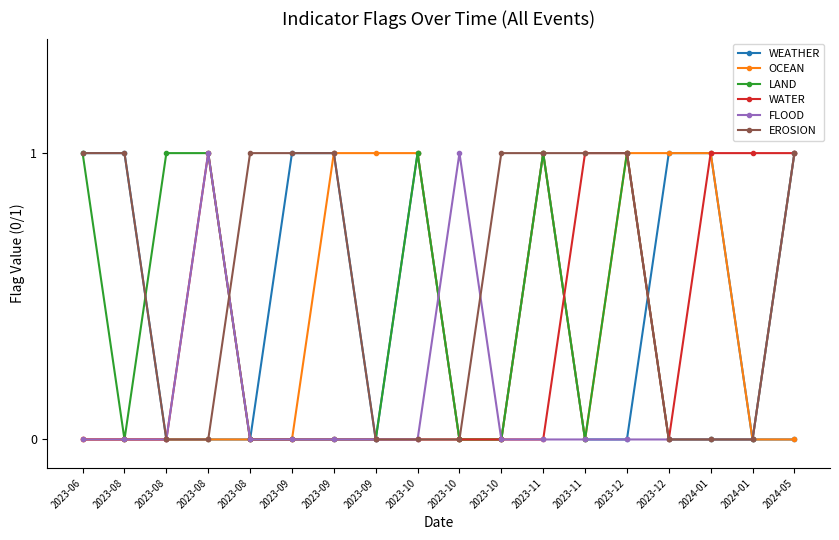

What is the difference between the maximum and minimum values in the WATER series?

1